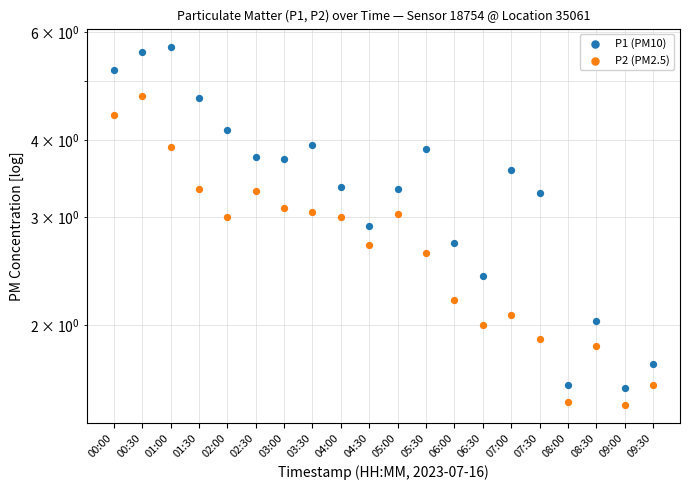

At how many categories does at least one series exceed 3?

13